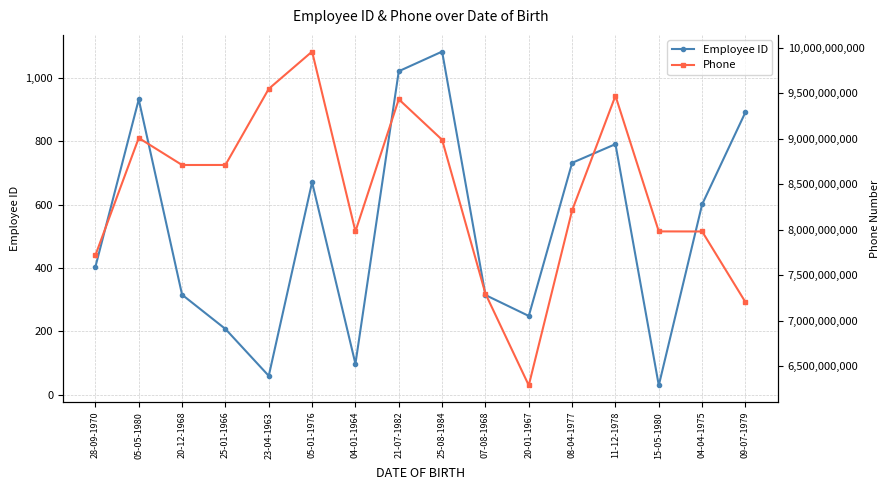

Rank the series at 09-07-1979 from highest to lowest value.

Phone, Employee ID